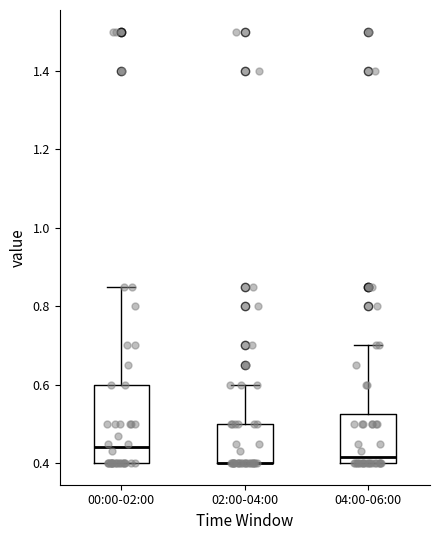

Reading left to right, transcribe this box plot: for each box, give where its median line is, the range the box spans, and where its two whiskers end, as read against the y-axis. The values are not printed on the chart, so give them approximately, as read against the axis.

00:00-02:00: median 0.44, box 0.40 to 0.60, whiskers 0.40 to 0.86
02:00-04:00: median 0.40 (drawn on the box's lower edge), box 0.40 to 0.50, whiskers 0.40 to 0.60
04:00-06:00: median 0.42, box 0.40 to 0.52, whiskers 0.40 to 0.70